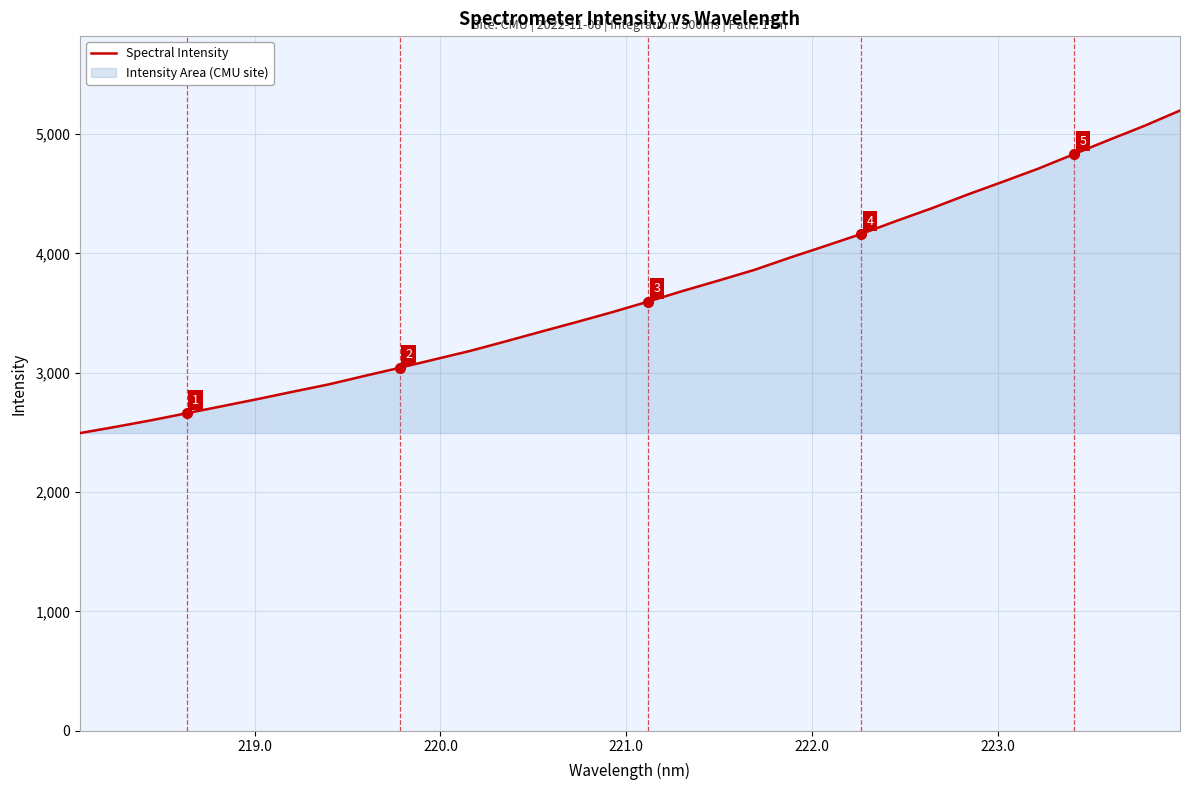

What is the value of the 15th point from the left?

3426.4